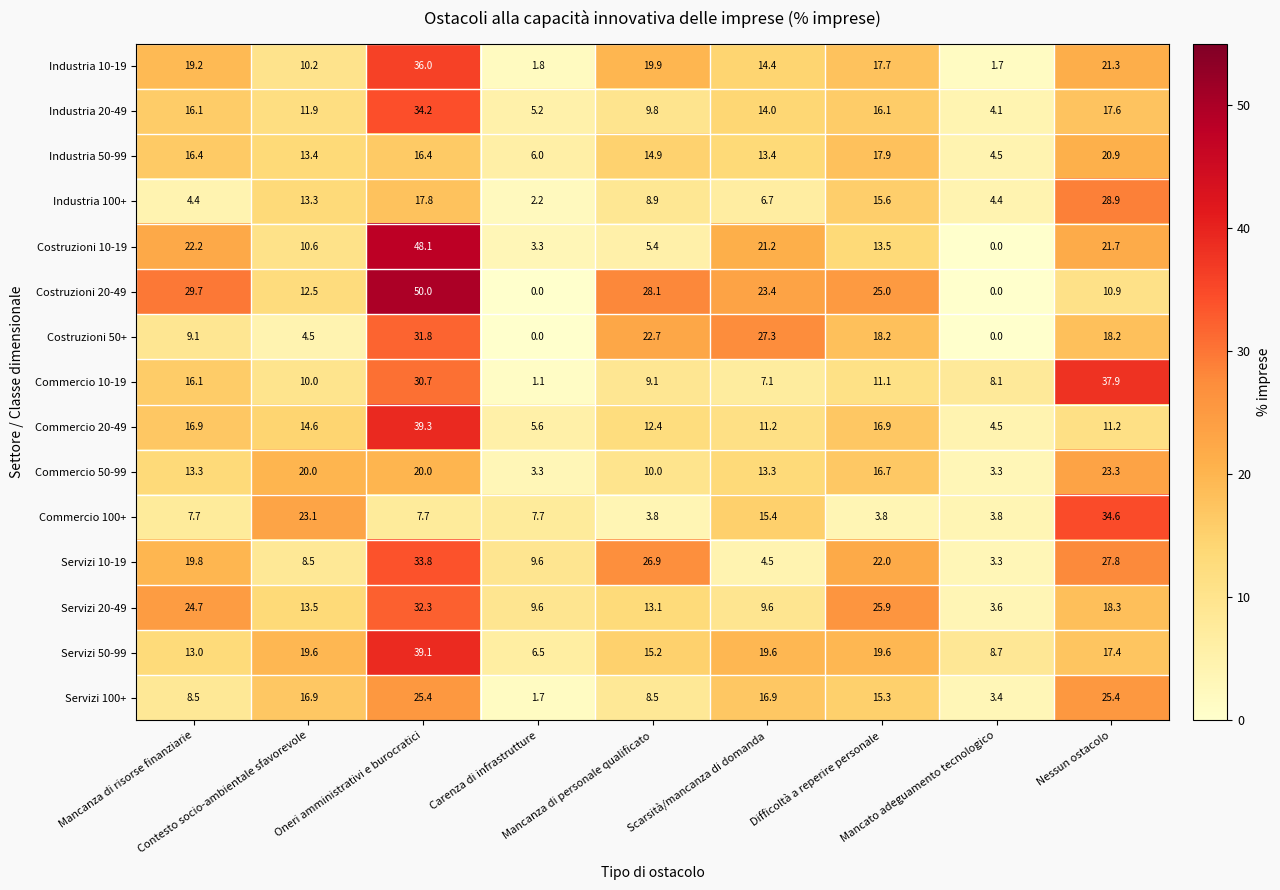

How many distinct data groups are displayed?

15